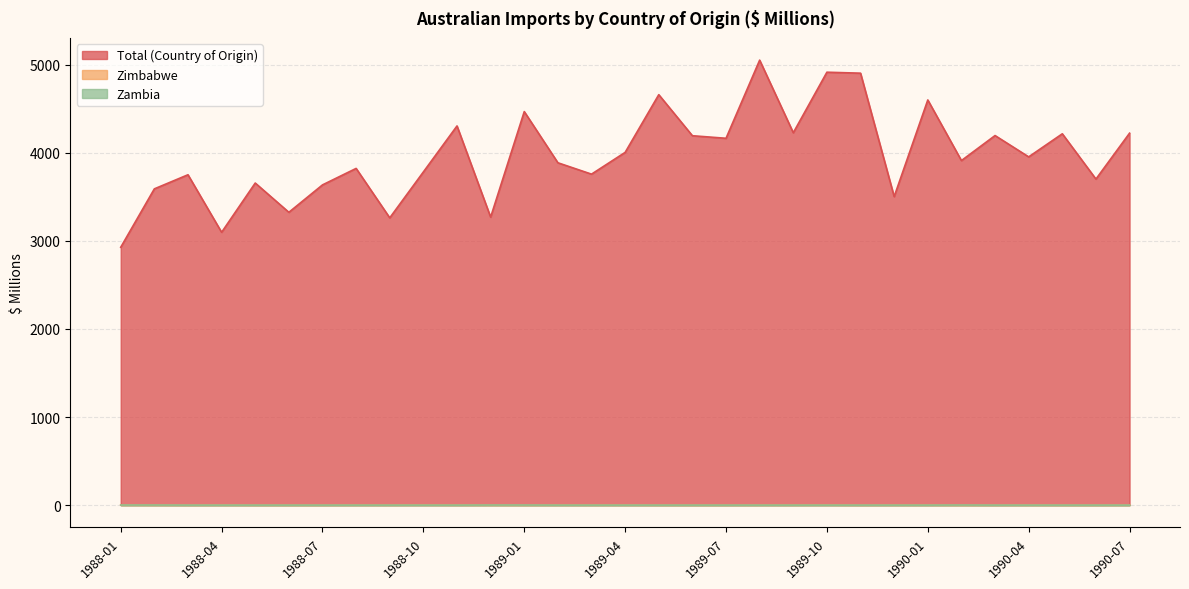

Reading left to right, transcribe all the data shown in this chart.

Total (Country of Origin): 2927	3590	3750	3097	3656	3324	3635	3822	3261	3782	4304	3269	4467	3886	3757	4004	4659	4193	4164	5051	4227	4914	4903	3502	4599	3911	4195	3953	4215	3701	4222
Zimbabwe: 2	1	0	1	0	0	0	1	1	2	1	1	0	1	1	1	0	0	0	1	1	2	0	1	1	0	0	1	0	0	1
Zambia: 1	1	0	0	0	0	0	0	0	0	0	1	1	0	0	0	0	0	0	0	0	0	0	0	0	1	0	0	0	0	0